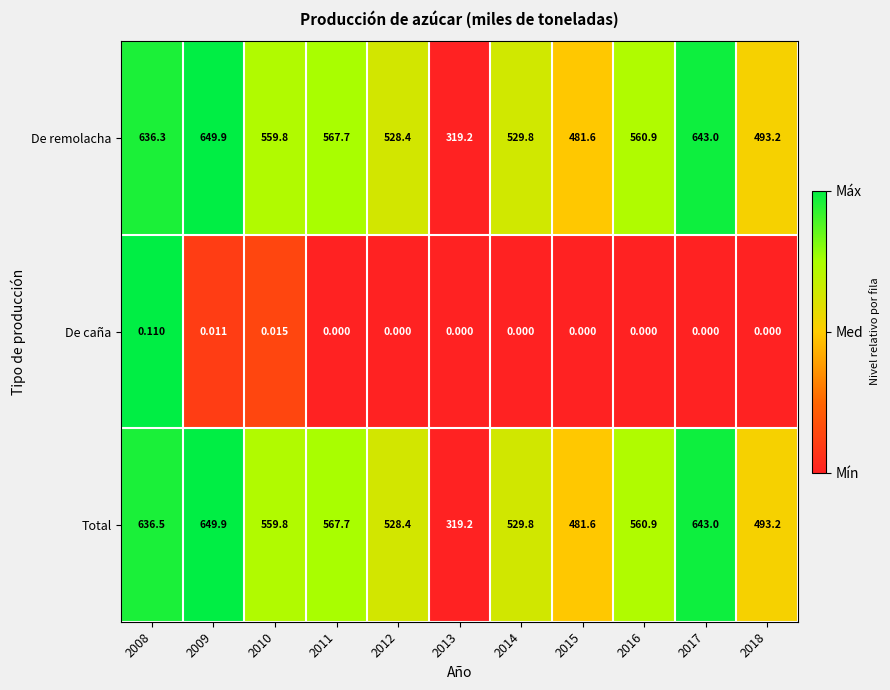

What is the greatest value displayed?

649.9